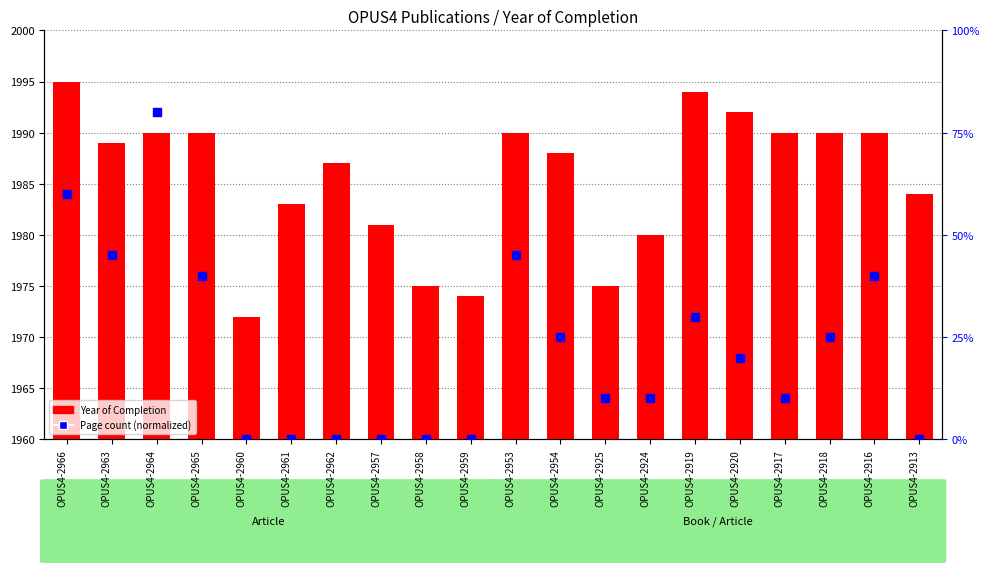

Is the value of Page count (normalized) at OPUS4-2918 greater than the value of Year of Completion at OPUS4-2916?

No